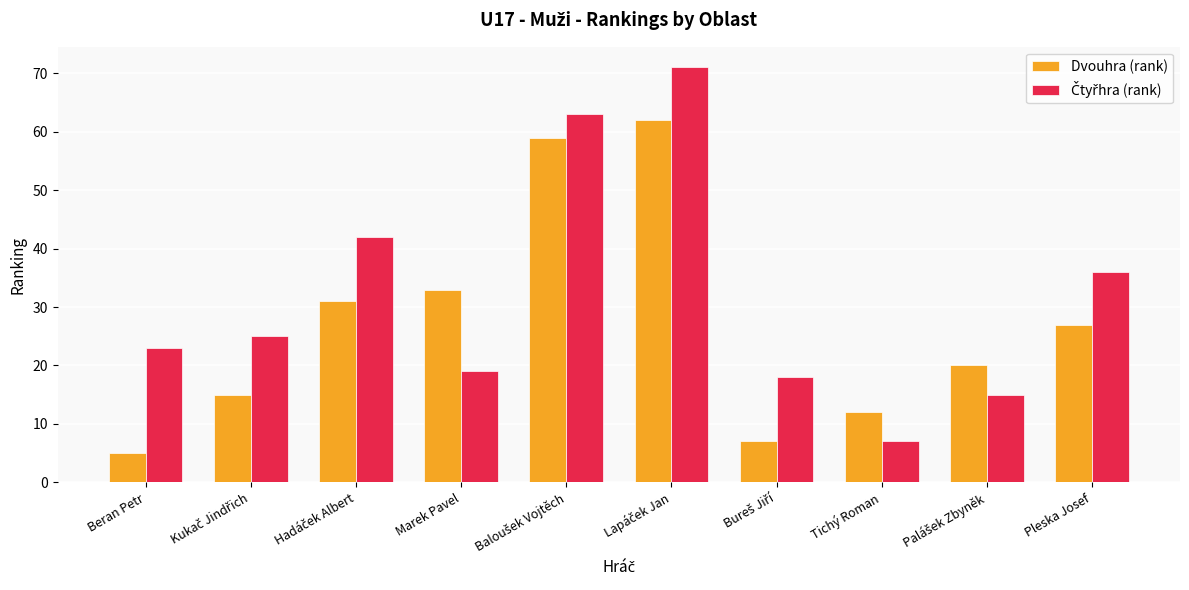

What is the total value across all series at Pleska Josef?

63